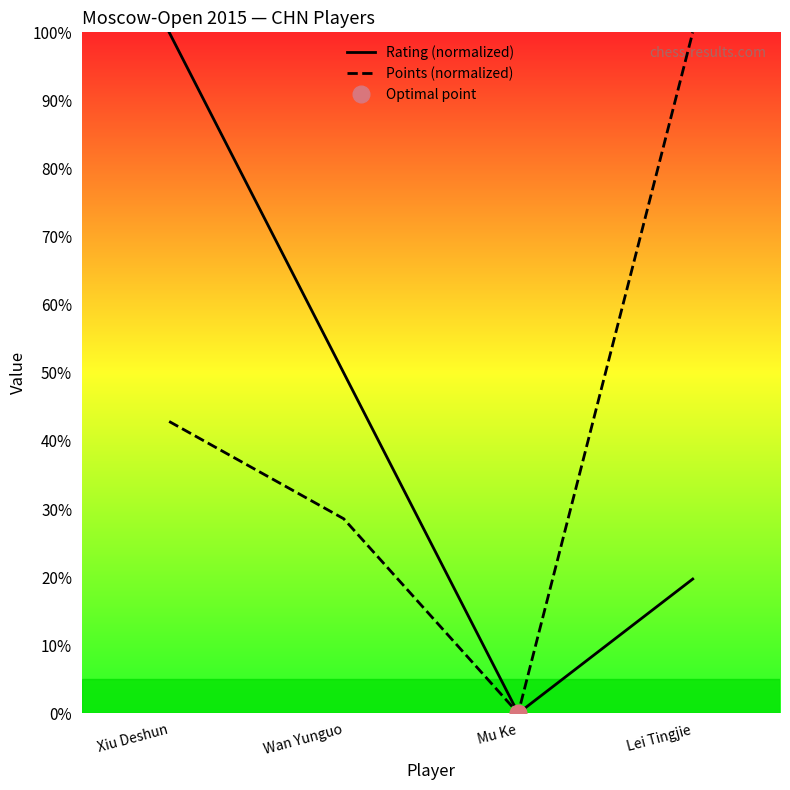

How many distinct data groups are displayed?

2